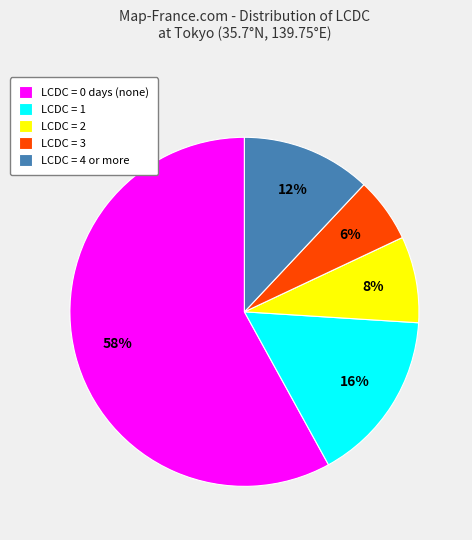

Which slice is the smallest?

LCDC = 3